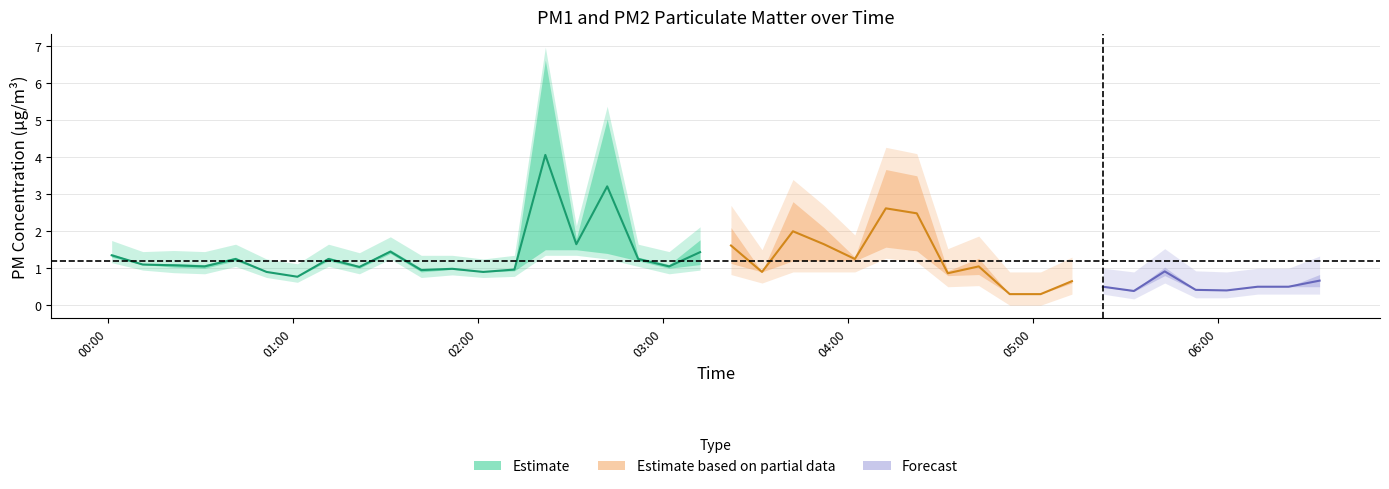

What is the difference between the P1 values at 28 and 6?

0.5